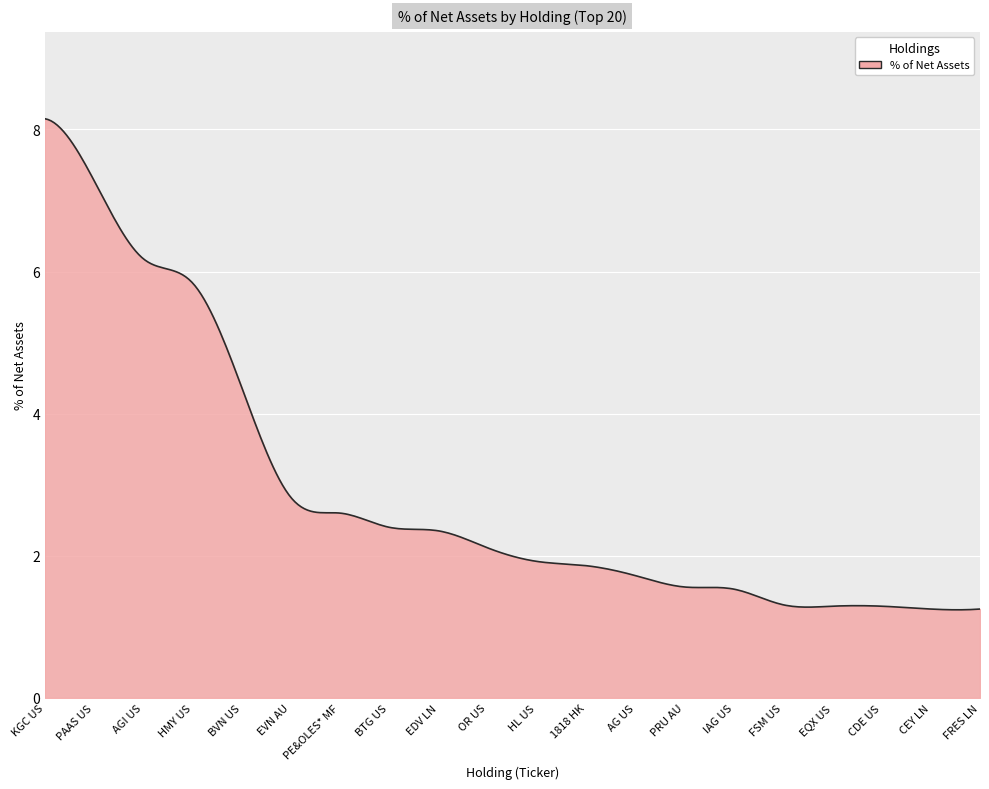

What is the difference between the maximum and minimum values?

6.9